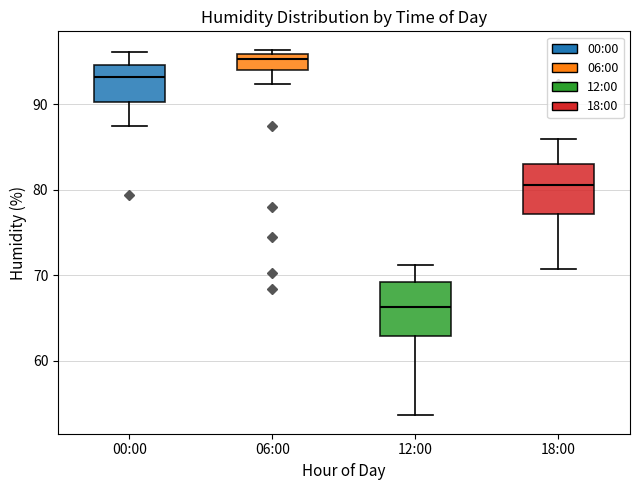

Which box has the lowest median line?

12:00